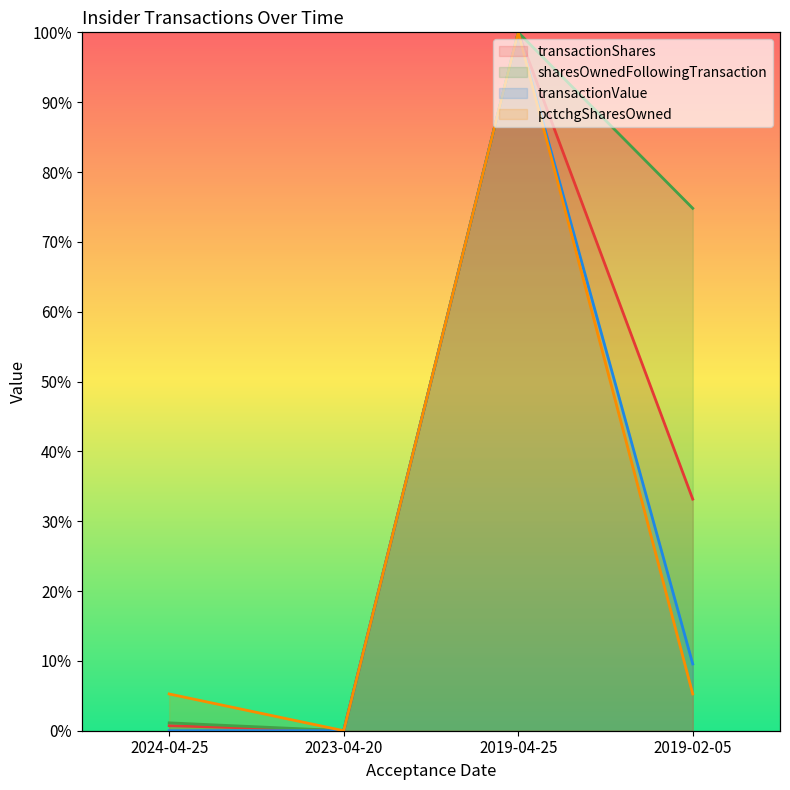

The transactionShares series shows -0.5 at 2023-04-20. True or false?

False